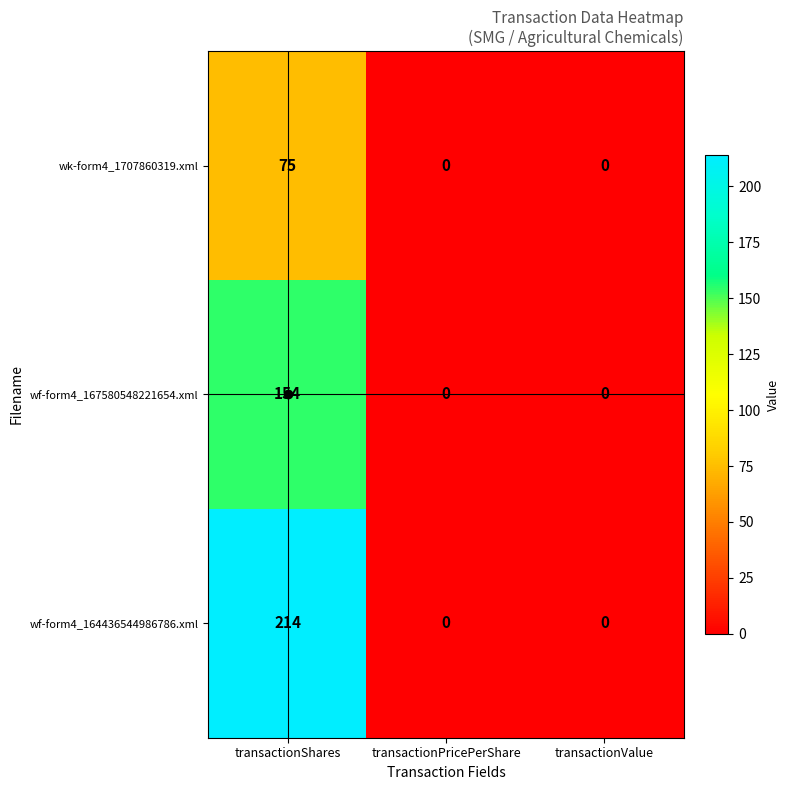

Rank the series by their maximum value, from highest to lowest.

wf-form4_164436544986786.xml, wf-form4_167580548221654.xml, wk-form4_1707860319.xml